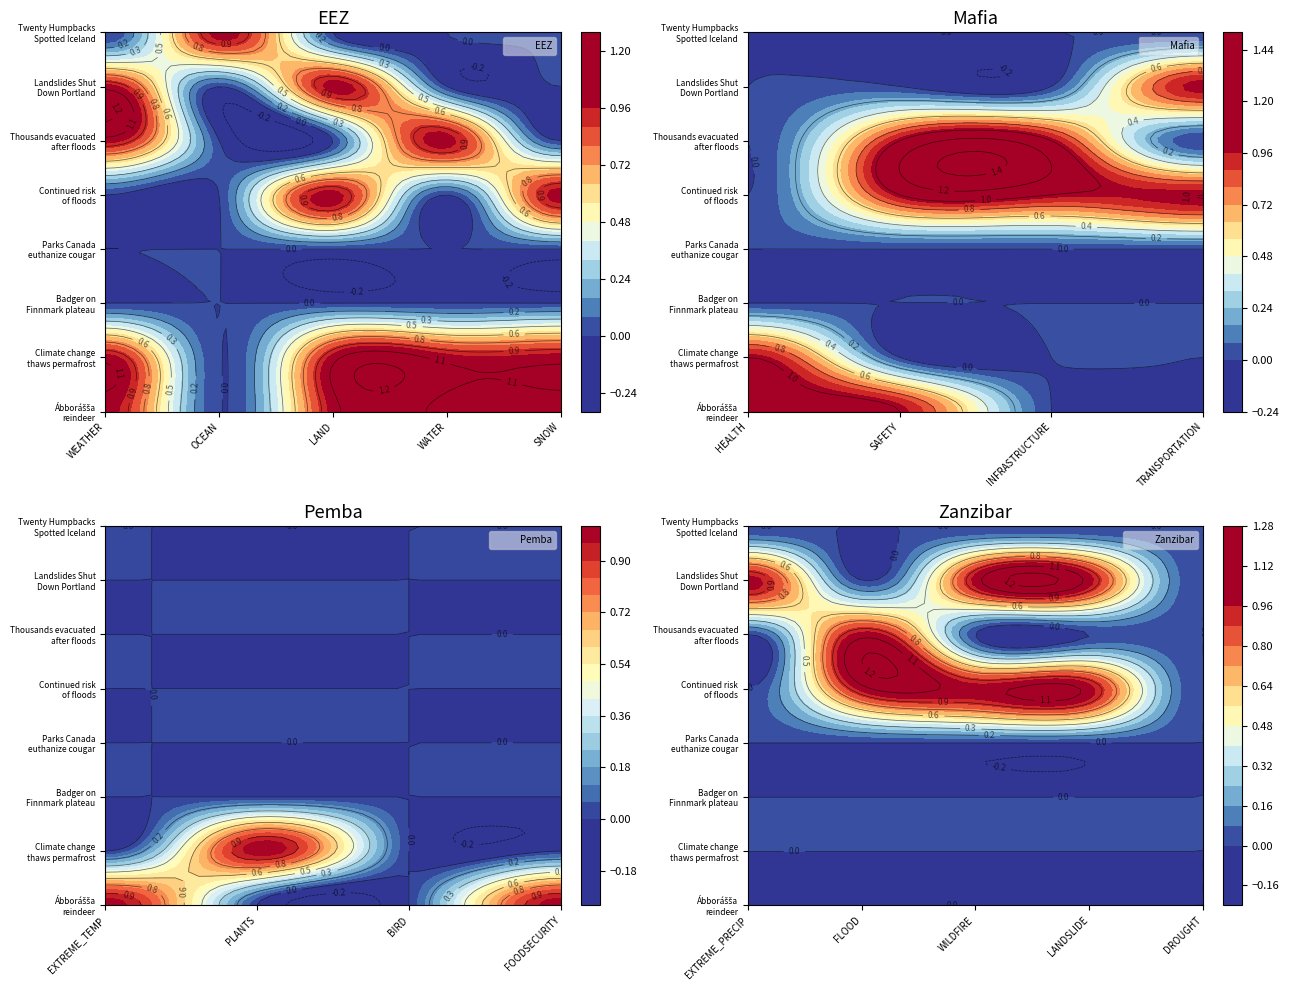

At how many categories does at least one series exceed 0?

16